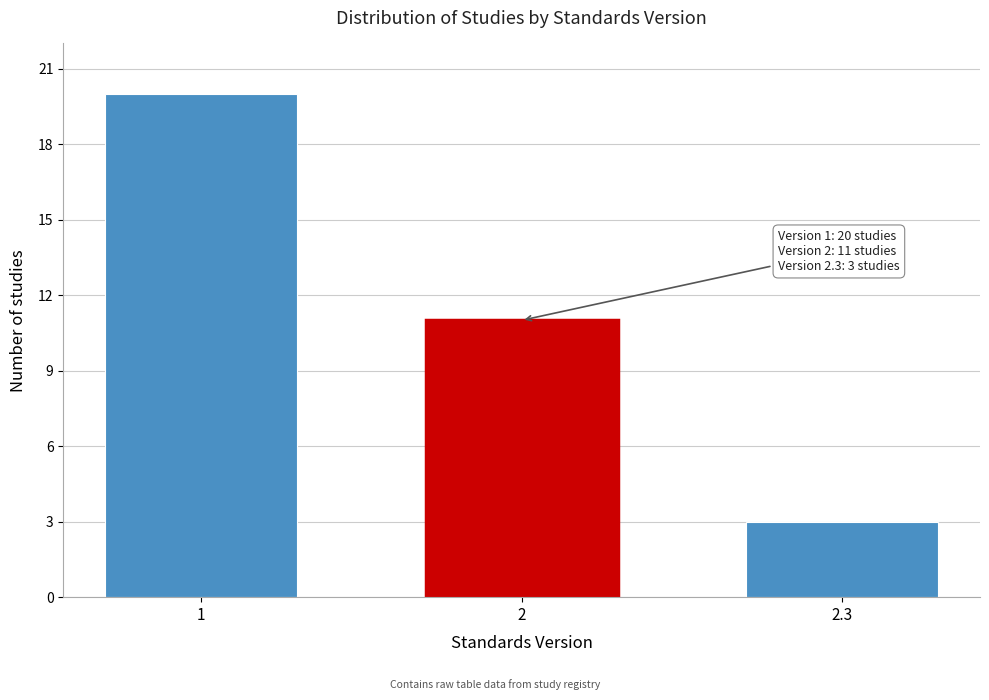

Reading left to right, what are all the values shown in this chart?

1=20	2=11	2.3=3